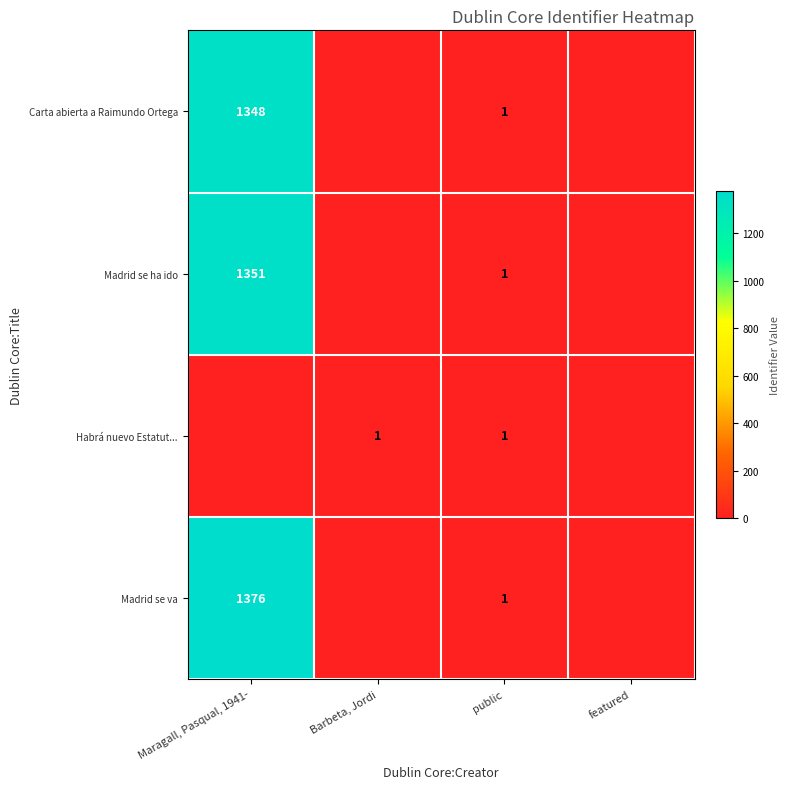

What is the total value across all series at public?

4